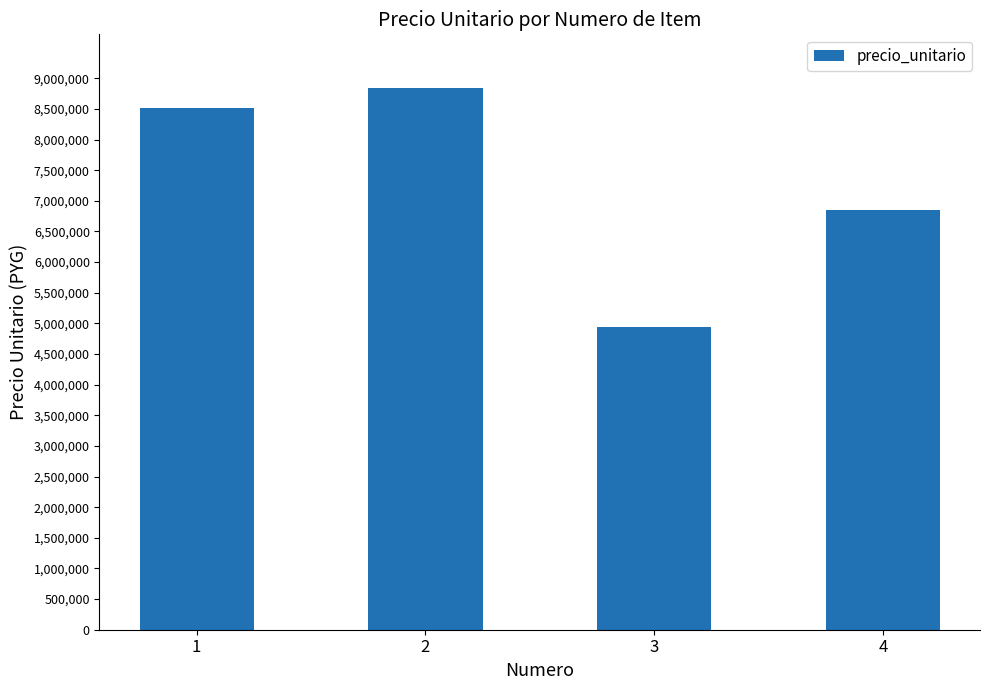

Does the chart contain any negative values?

No